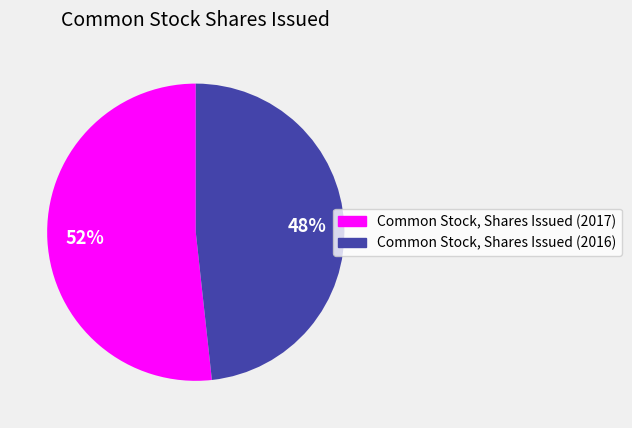

Which category has the smallest portion of the pie?

Common Stock, Shares Issued (2016)